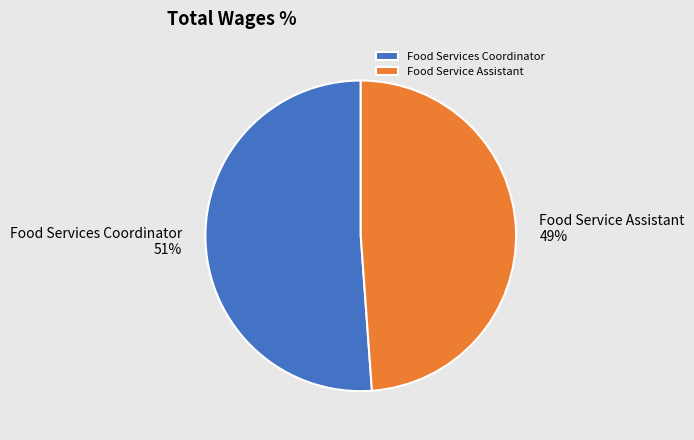

Which has a higher value, Food Services Coordinator or Food Service Assistant?

Food Services Coordinator